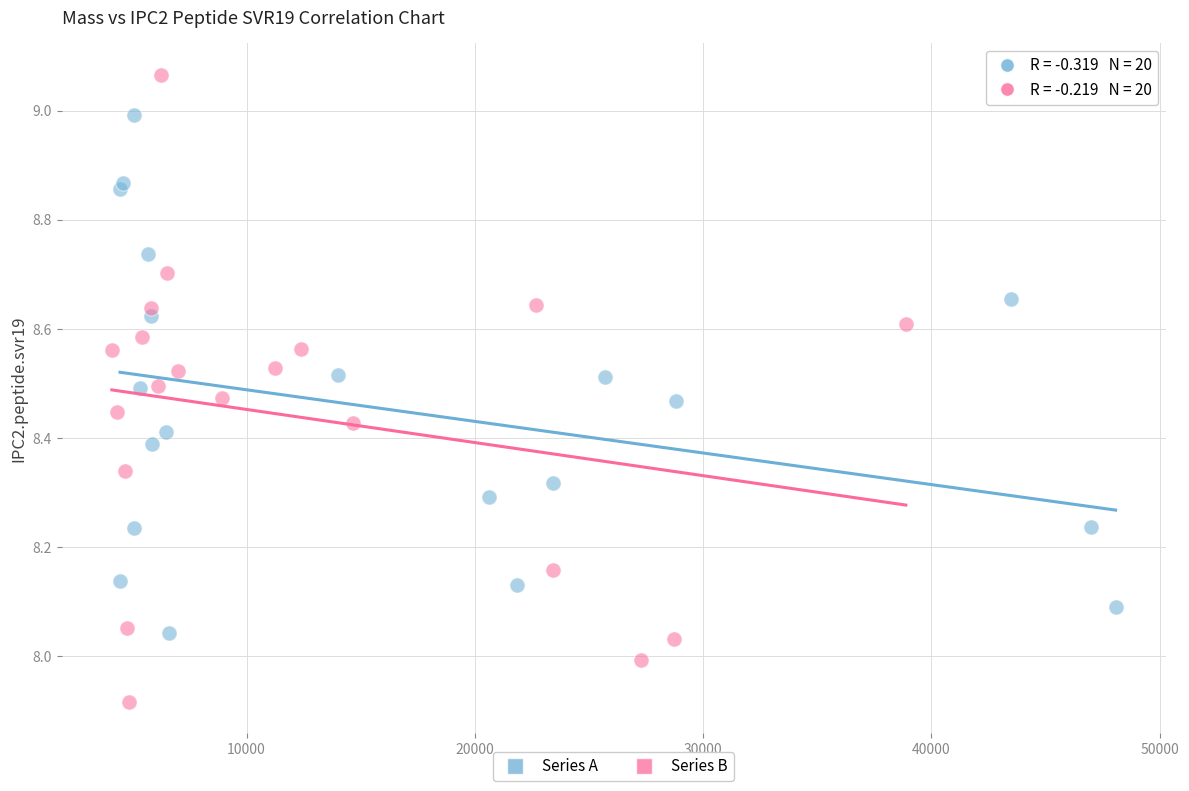

Which series reaches the minimum Y coordinate?

Series B